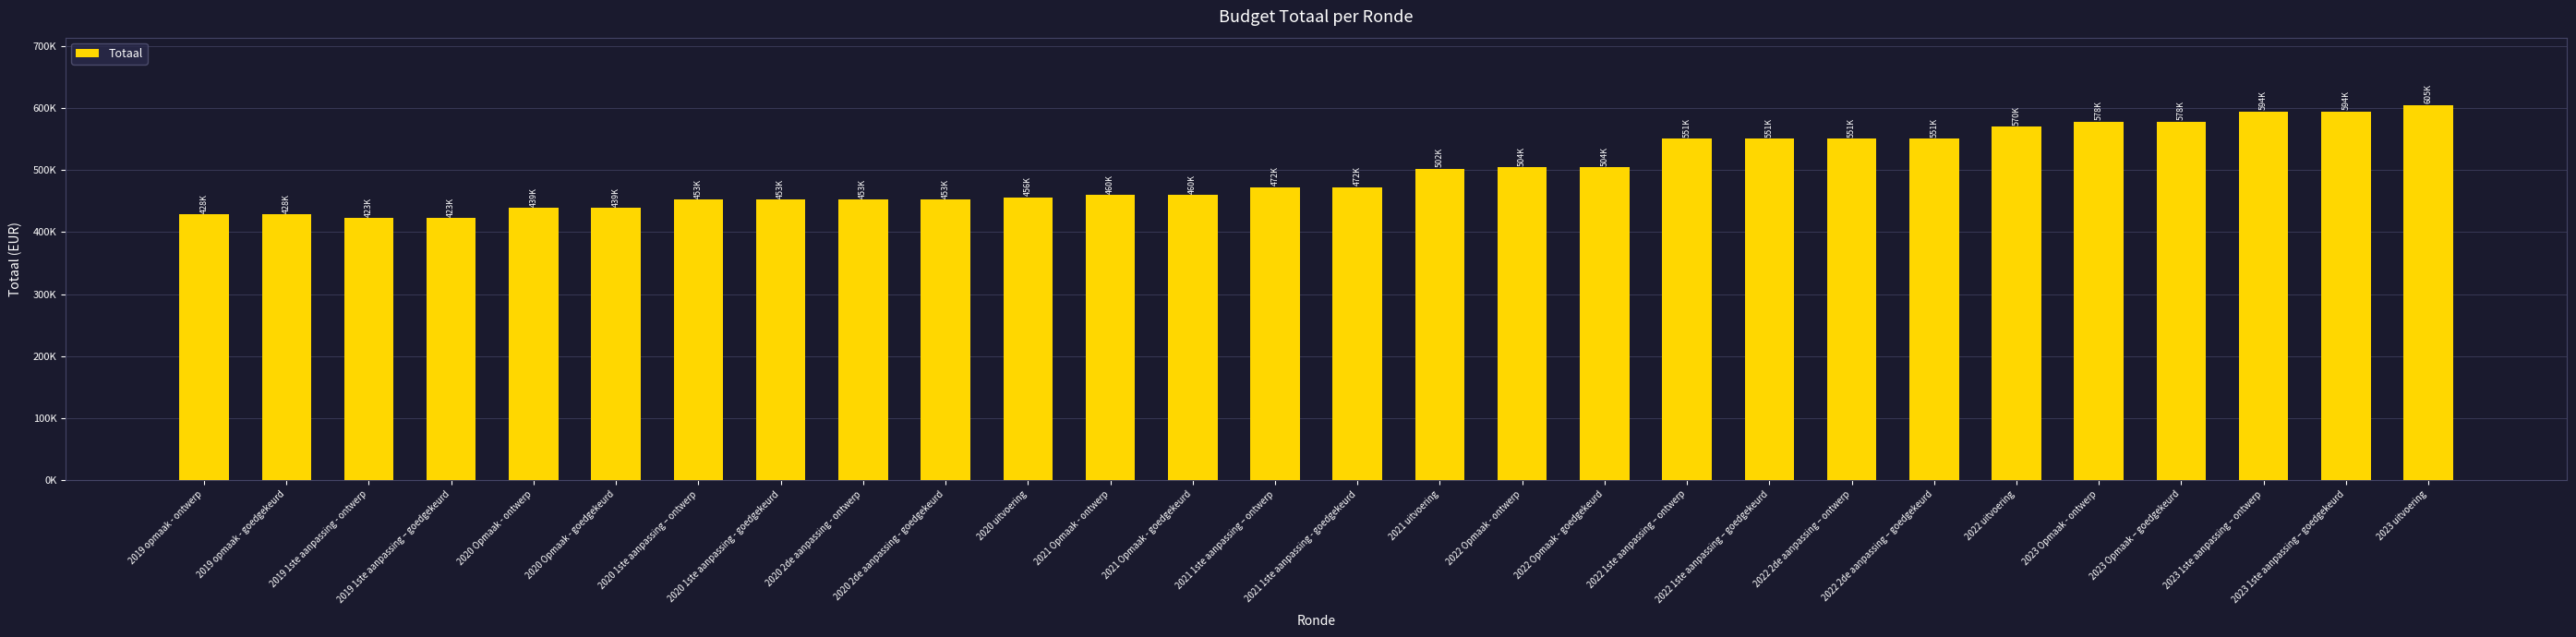

At which label is the value closest to 513818?

2022 Opmaak - ontwerp